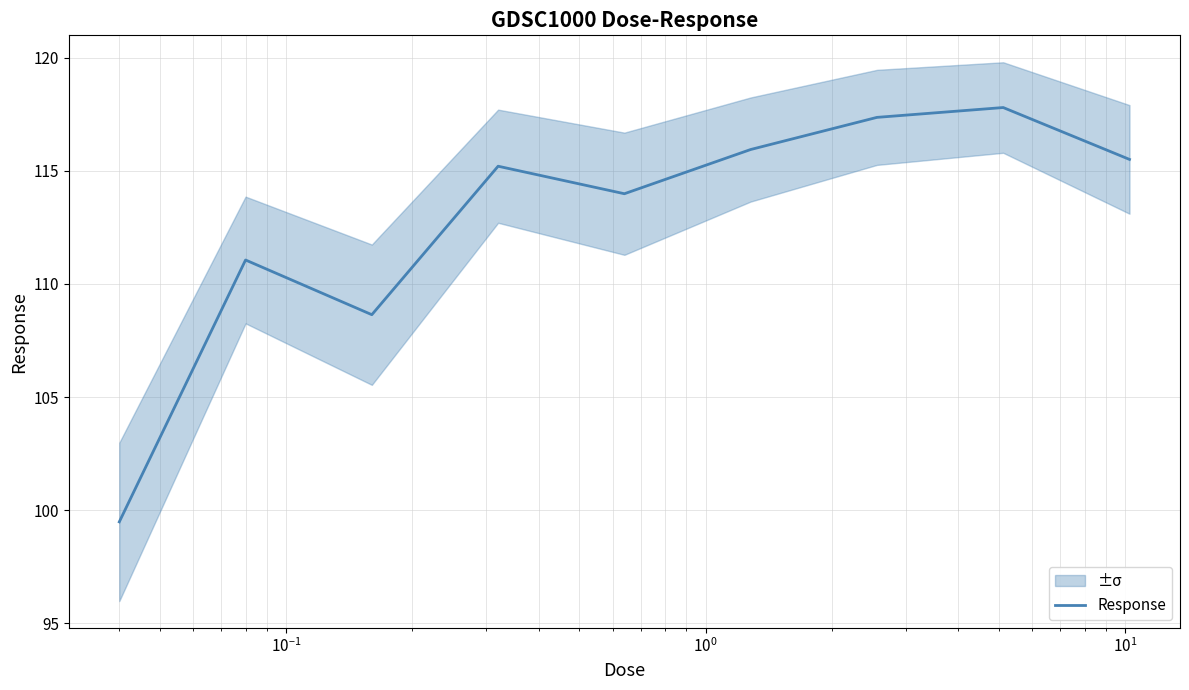

What is the highest value of the Response series?

117.8